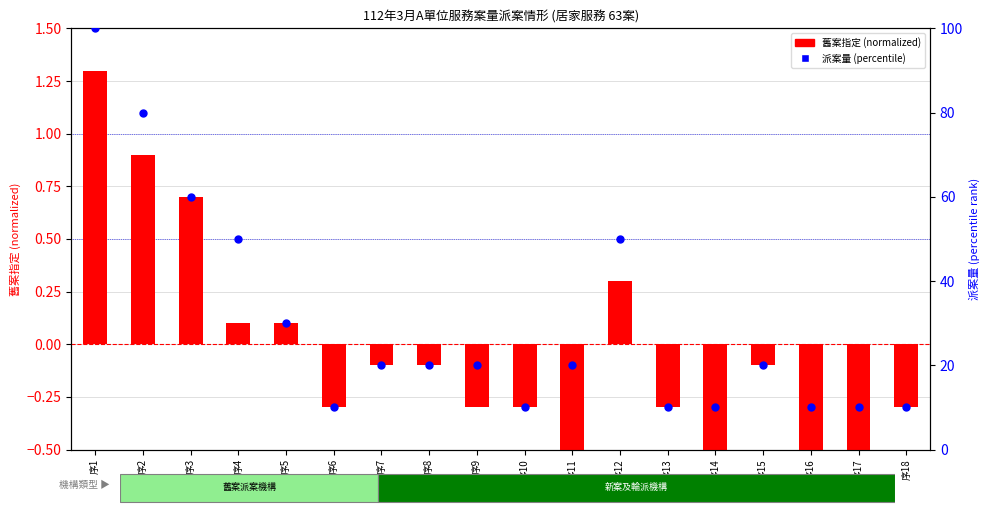

At how many categories does at least one series exceed 70?

2